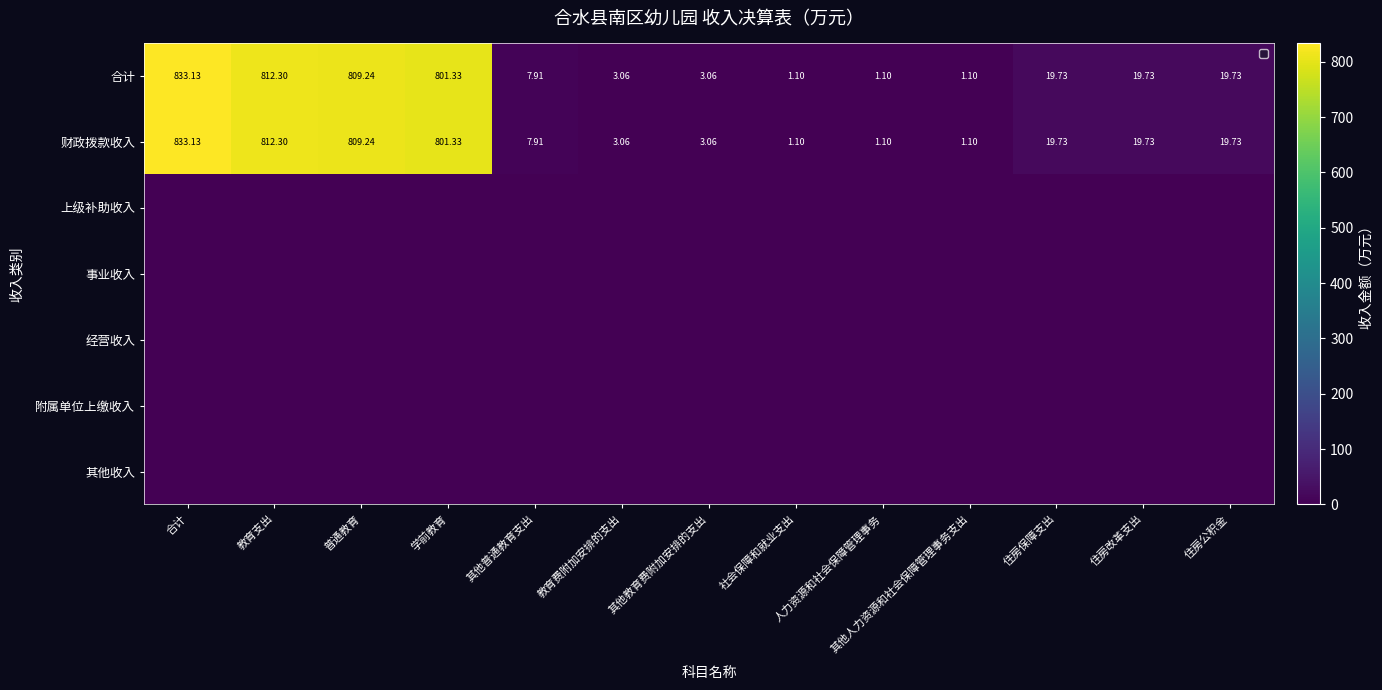

At which label is 财政拨款收入 closest to 417?

学前教育